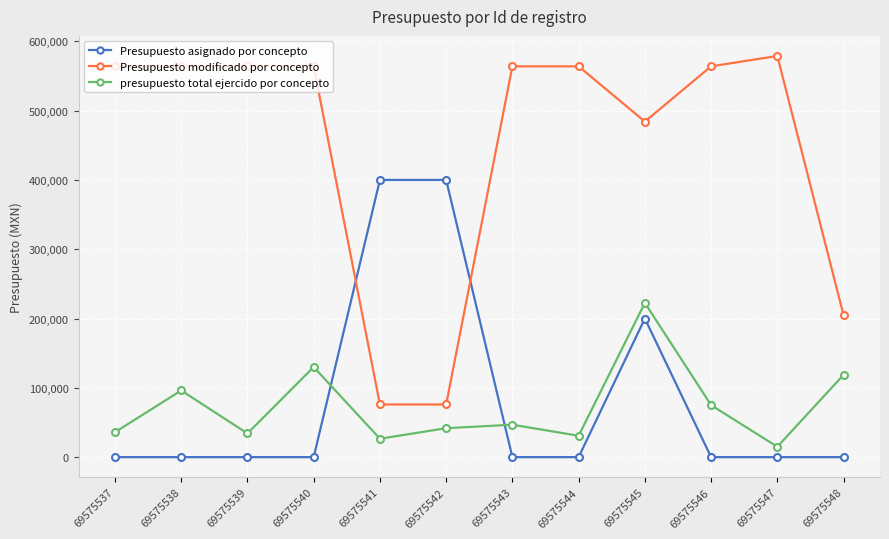

True or false: presupuesto total ejercido por concepto has more than 1 points higher than both neighbors.

True